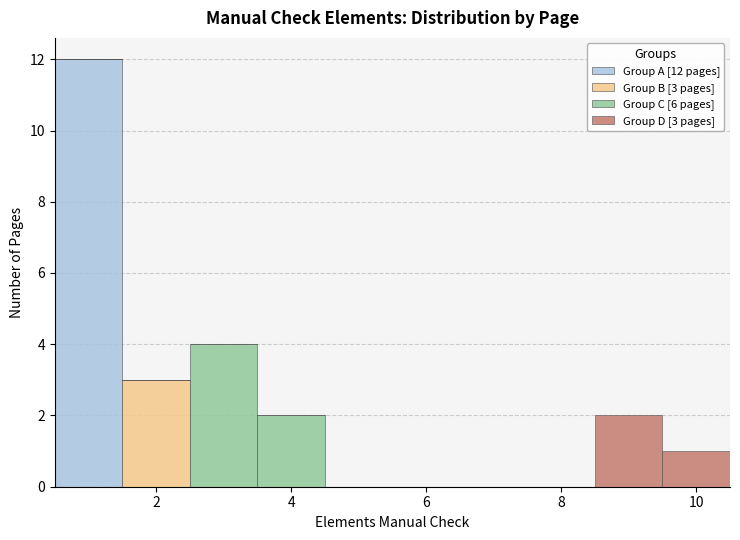

Which range on the x-axis has the tallest stacked bar (by total height)?

0.5 to 1.5